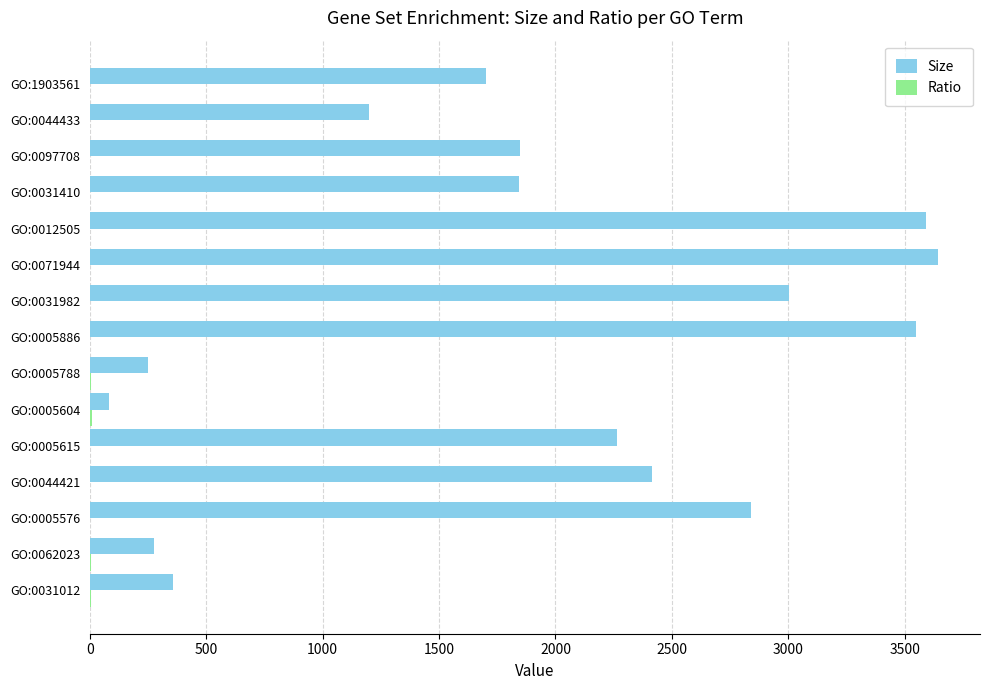

What is the sum of all Size values?

28862.0